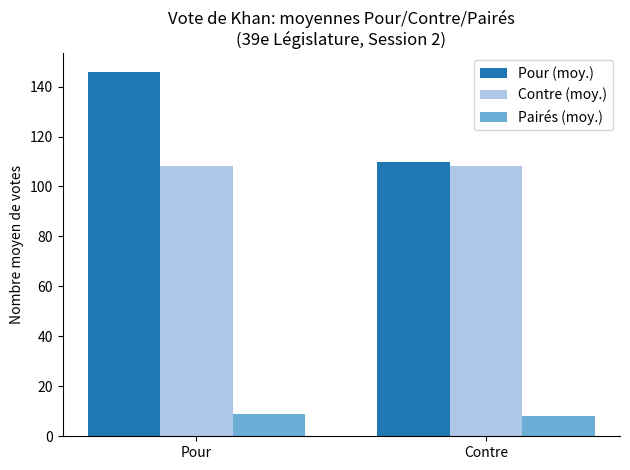

At which label does Pour (moy.) reach its minimum?

Contre